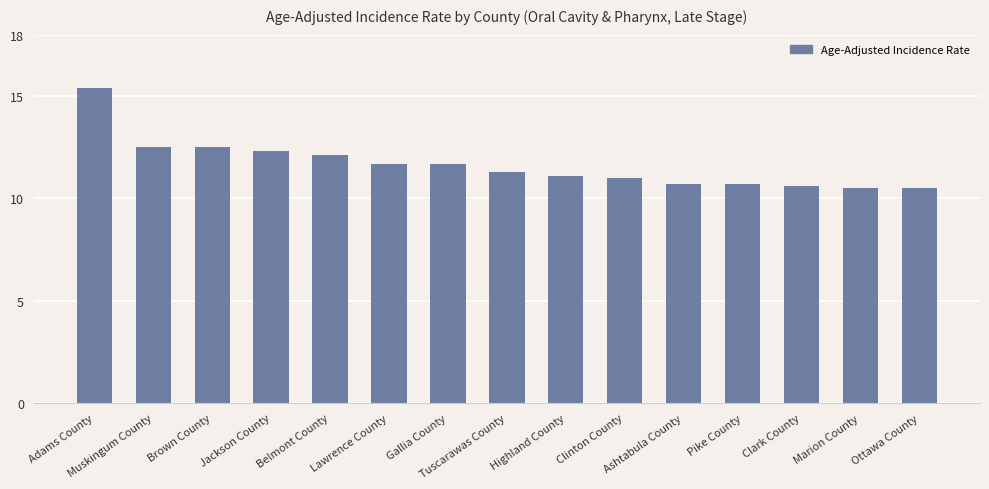

How many bars are there in total?

15